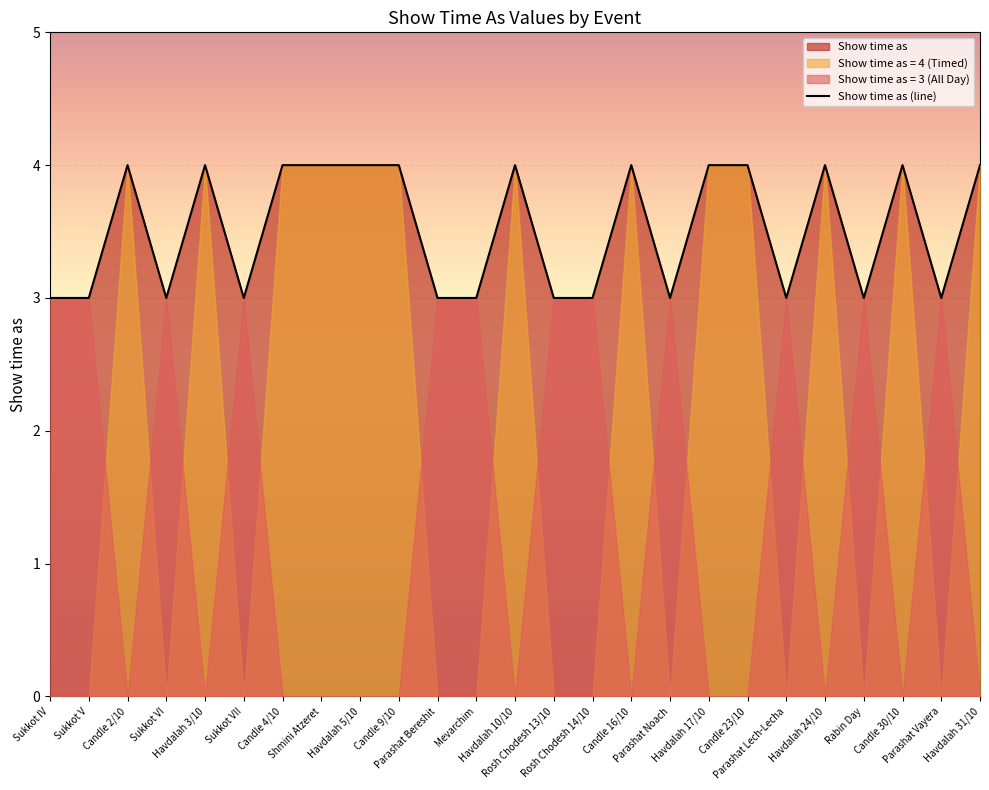

What position from the right is Sukkot VI?

22